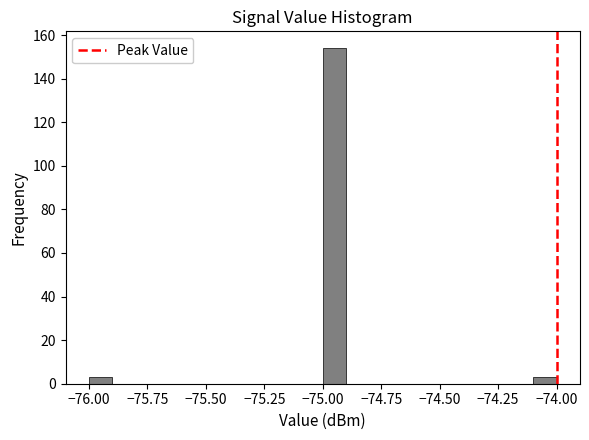

Around what value on the x-axis is the tallest bar? Give the approximate position of its centre, as read against the axis.

-74.95